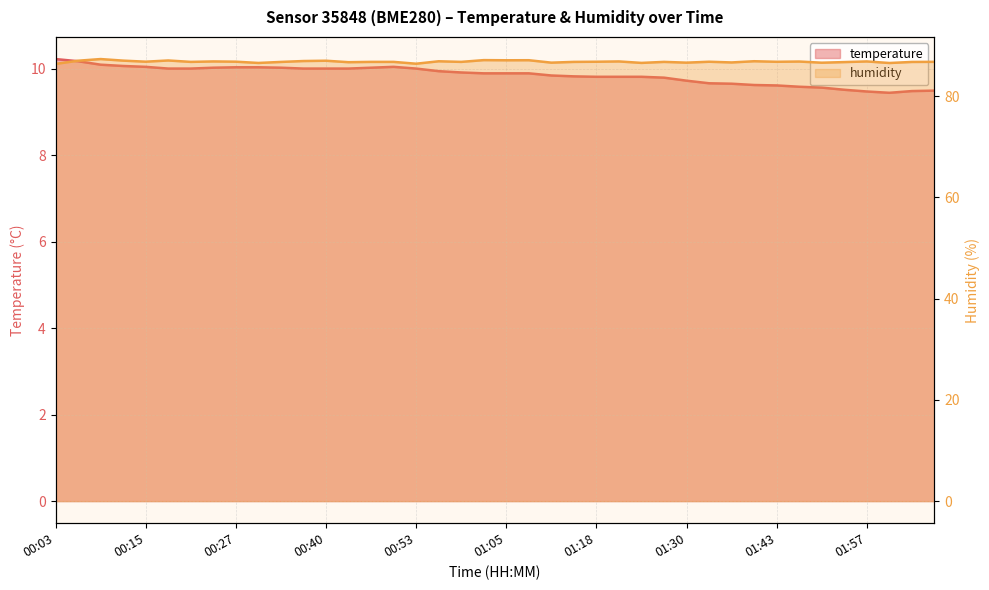

At which category does the chart reach its peak across all series?

00:09